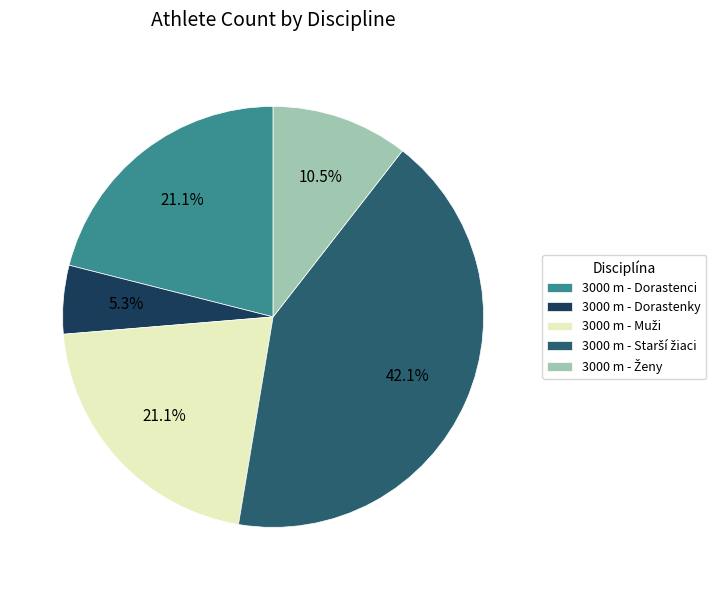

To the nearest percent, what portion does 3000 m - Dorastenci represent?

21%